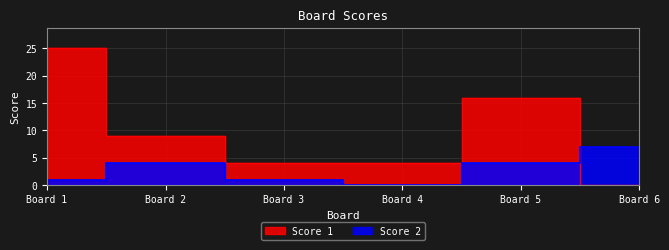

Which series has the widest spread of values?

Score 1